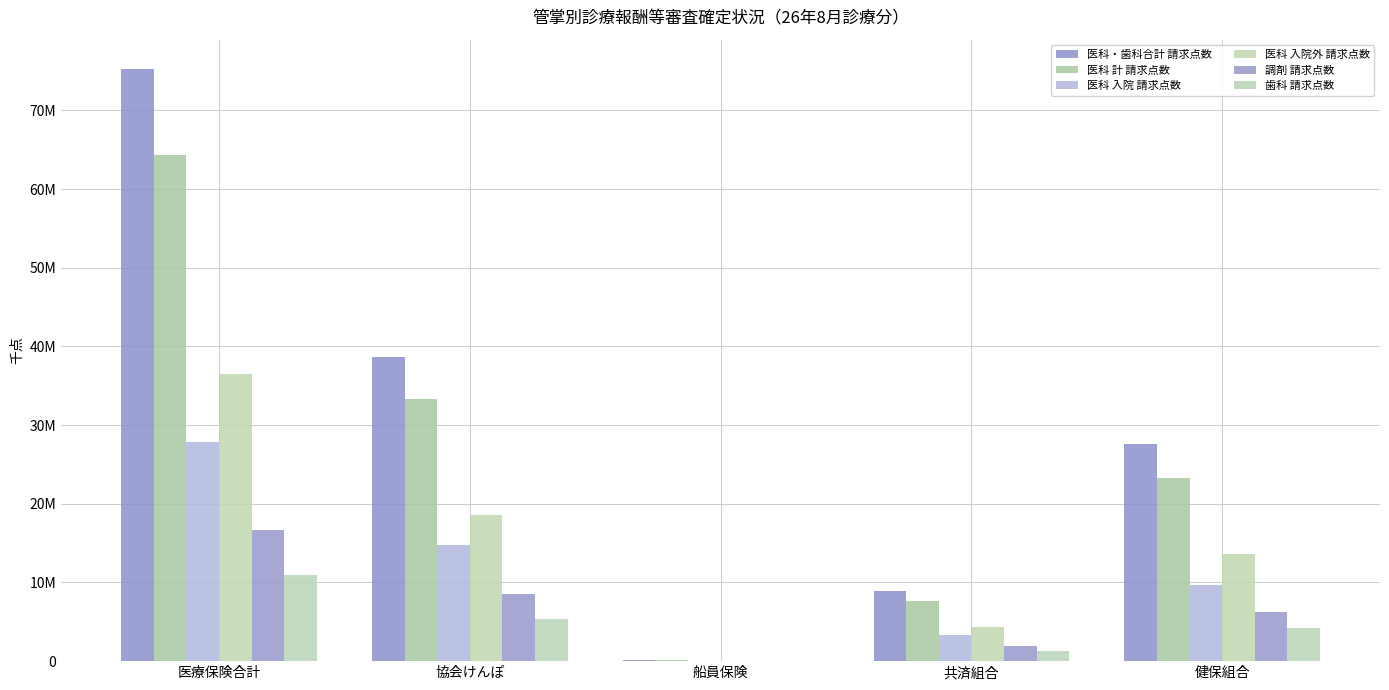

What is the label of the 2nd bar from the left?

協会けんぽ